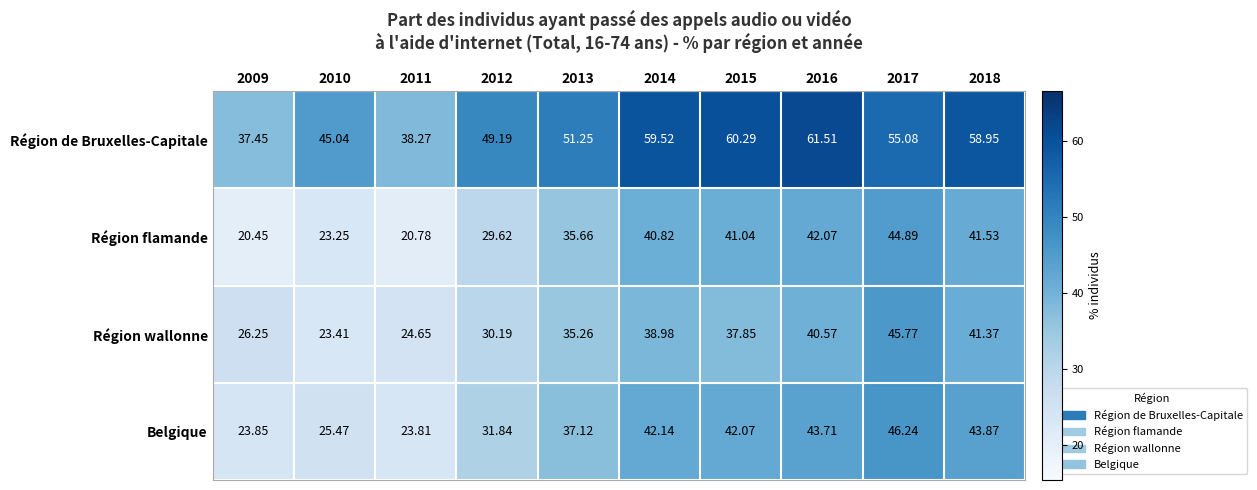

At 2012, list the series in order from smallest to largest.

Région flamande, Région wallonne, Belgique, Région de Bruxelles-Capitale